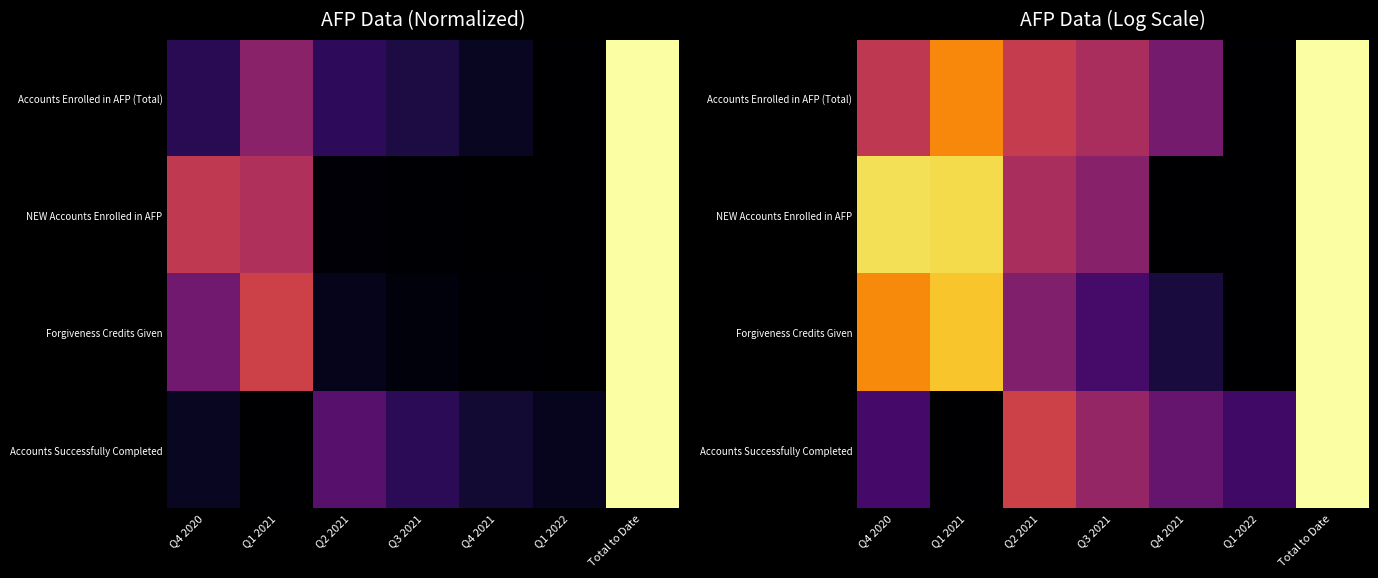

Which series has the largest range (max minus min)?

Accounts Enrolled in AFP (Total)